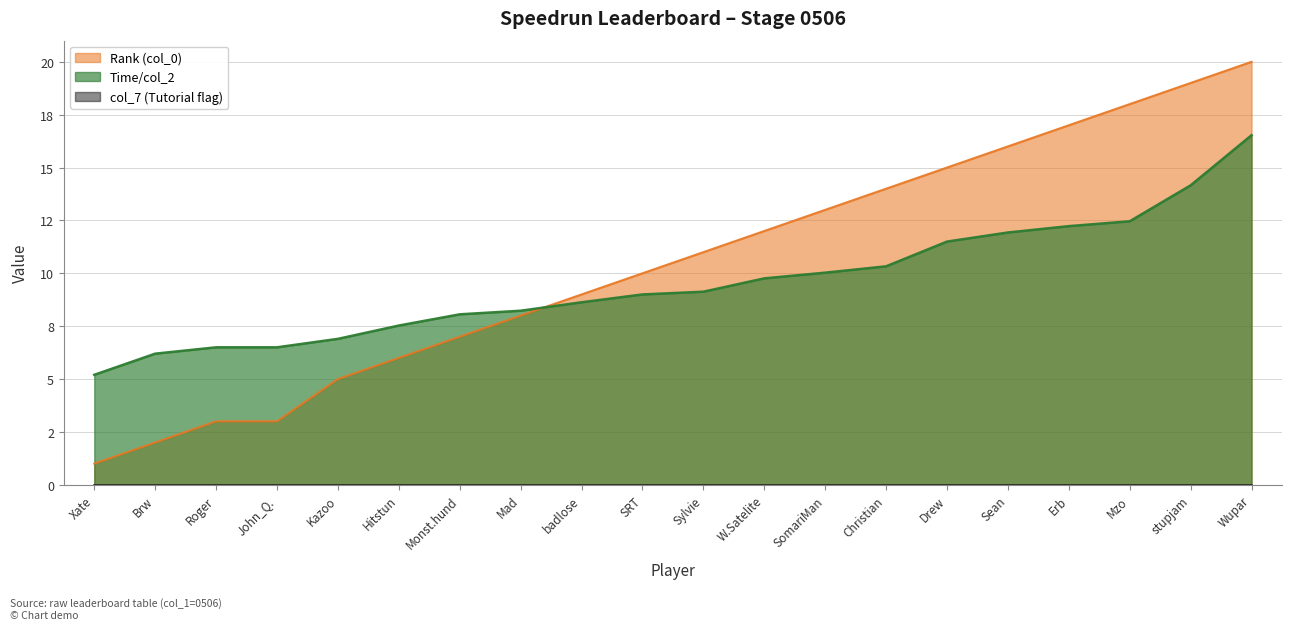

Does the chart display data point markers on the line(s)?

No